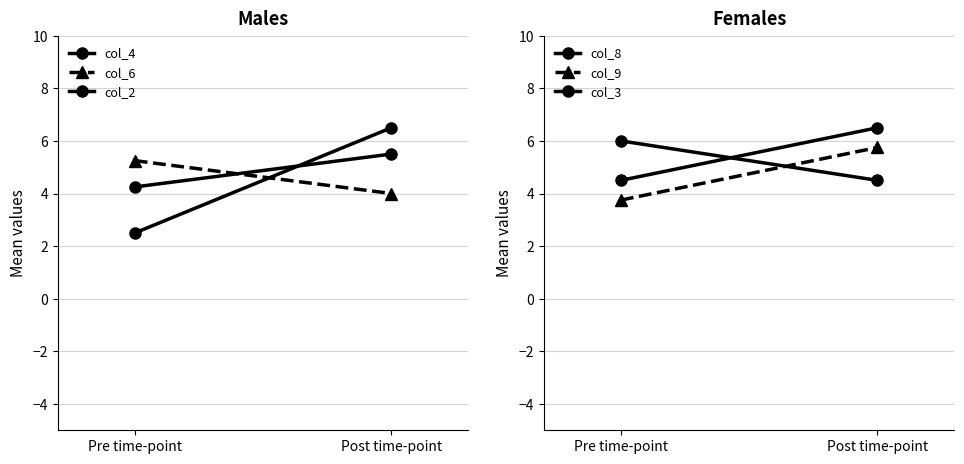

Rank the categories by col_6 value from highest to lowest.

Pre time-point, Post time-point